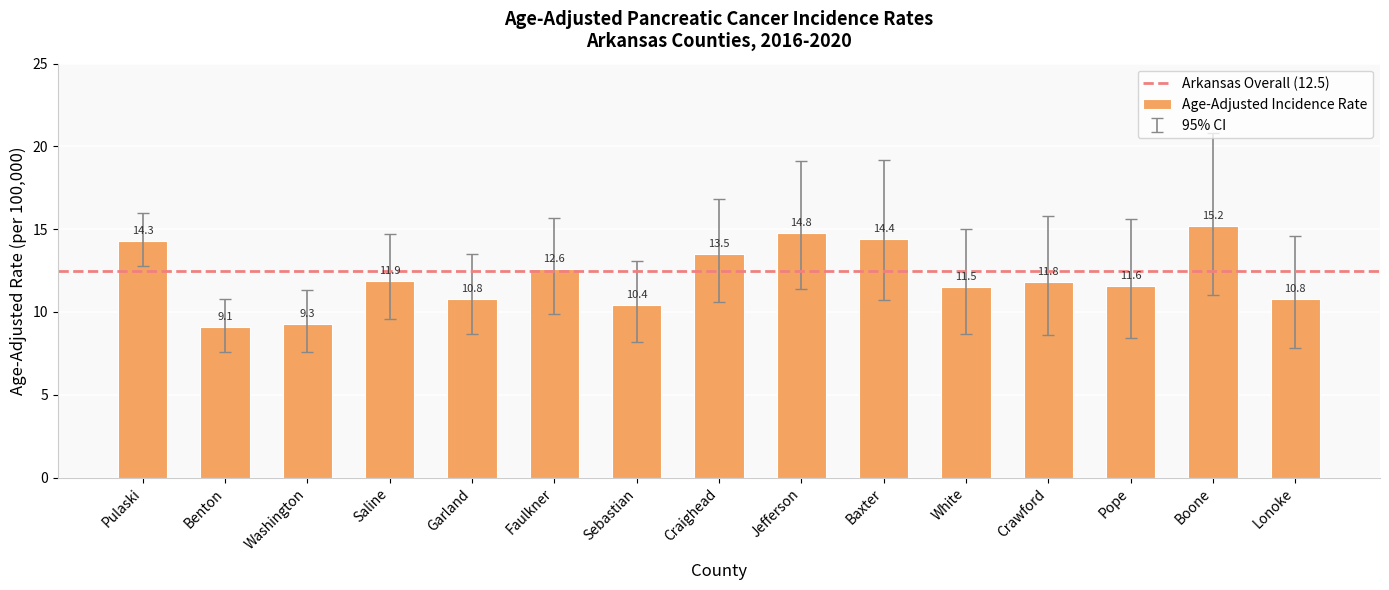

What is the sum of all values?

182.0